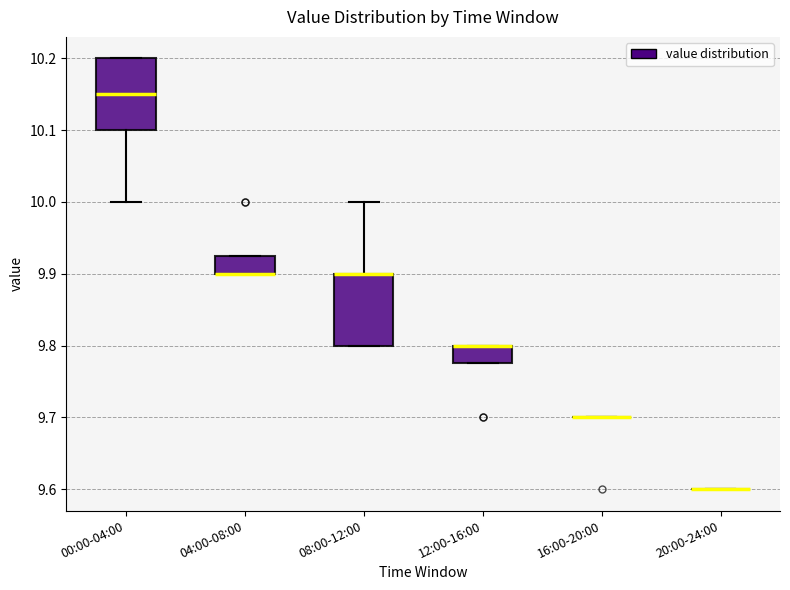

Where is the upper edge of the box for 00:00-04:00 on the y-axis? The values are not printed on the chart, so give them approximately, as read against the axis.

10.20